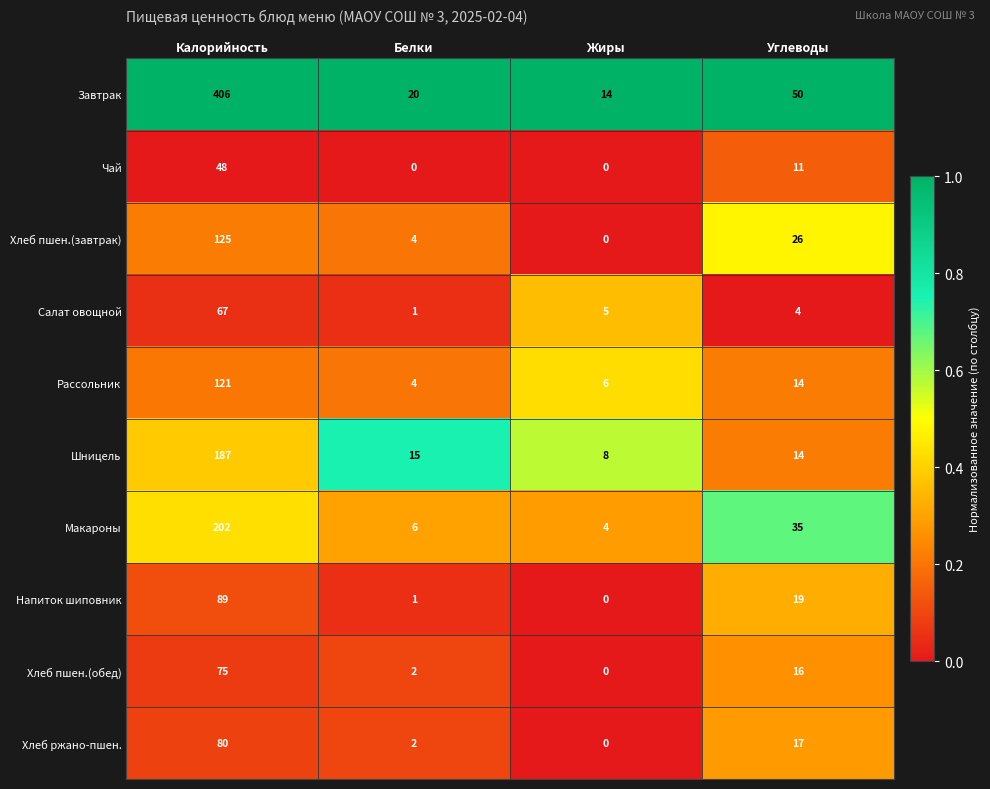

What is the sum of all Чай values?

59